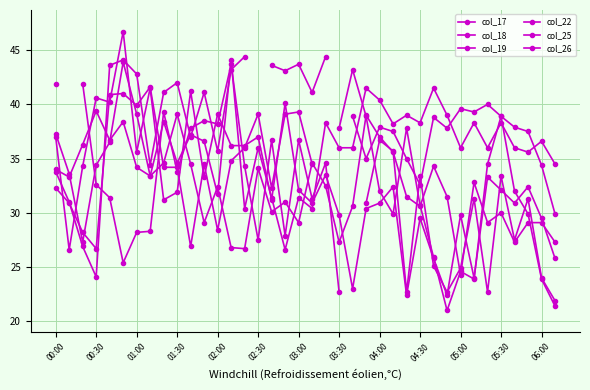

Where is col_22 nearest to the value 32?

00:30